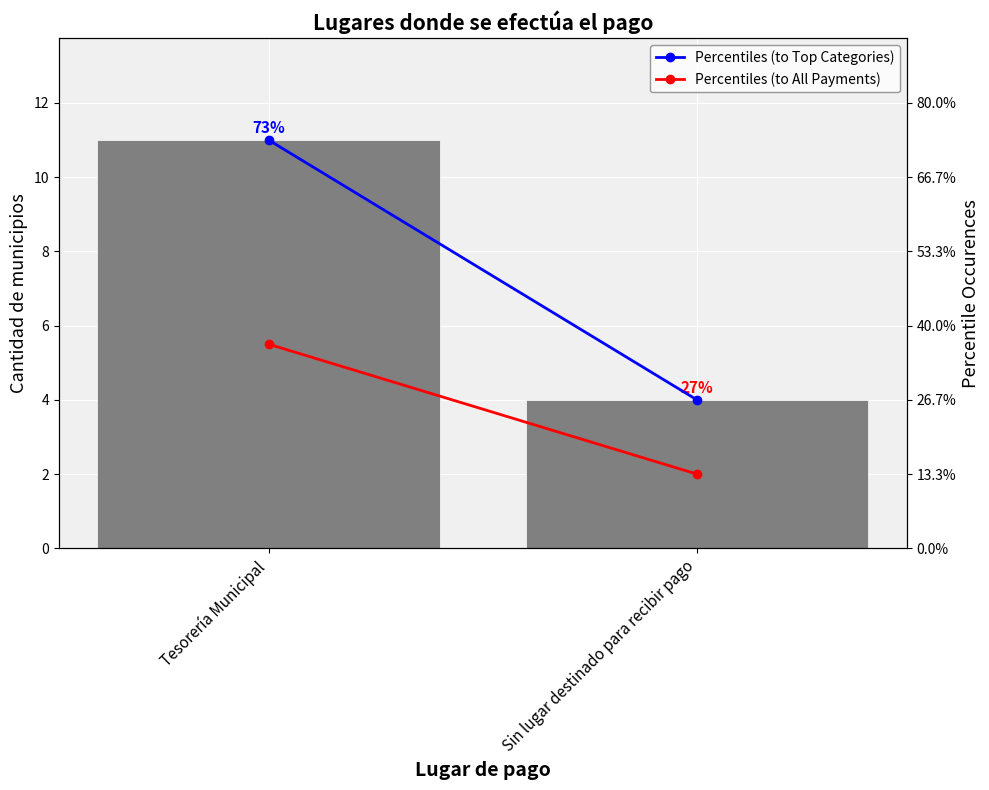

Rank the series by their maximum value, from highest to lowest.

Count, Percentiles (to Top Categories), Percentiles (to All Payments)